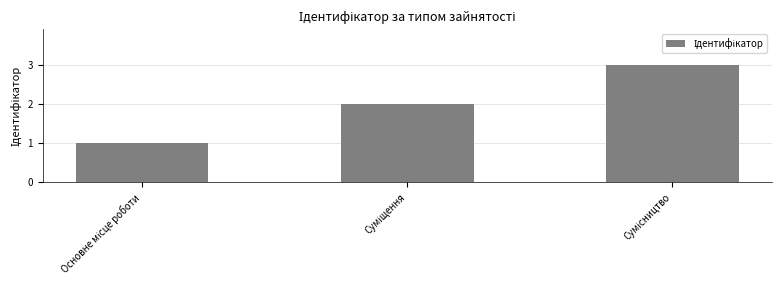

How many values are below 2?

1